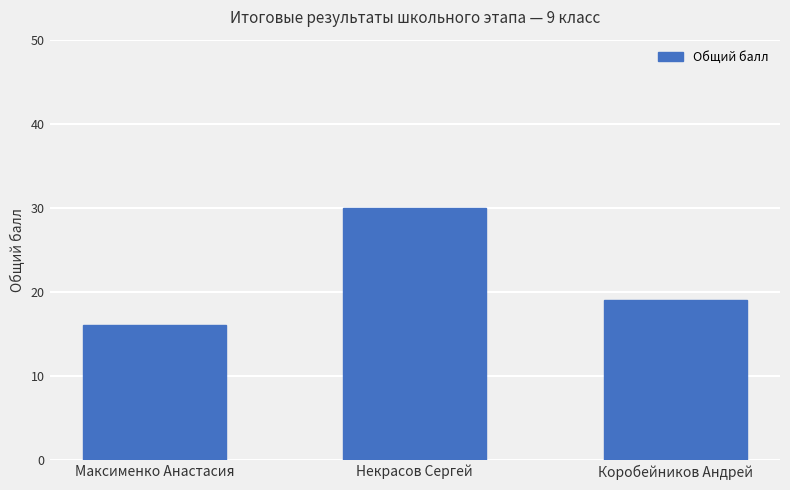

What is the smallest value displayed?

16